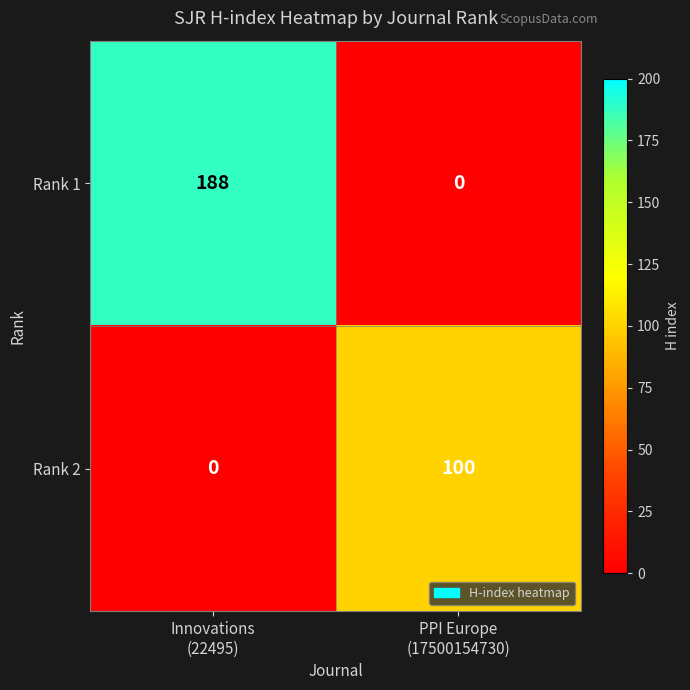

Reading left to right, list all the values displayed in this chart.

Rank 1: 188	0
Rank 2: 0	100